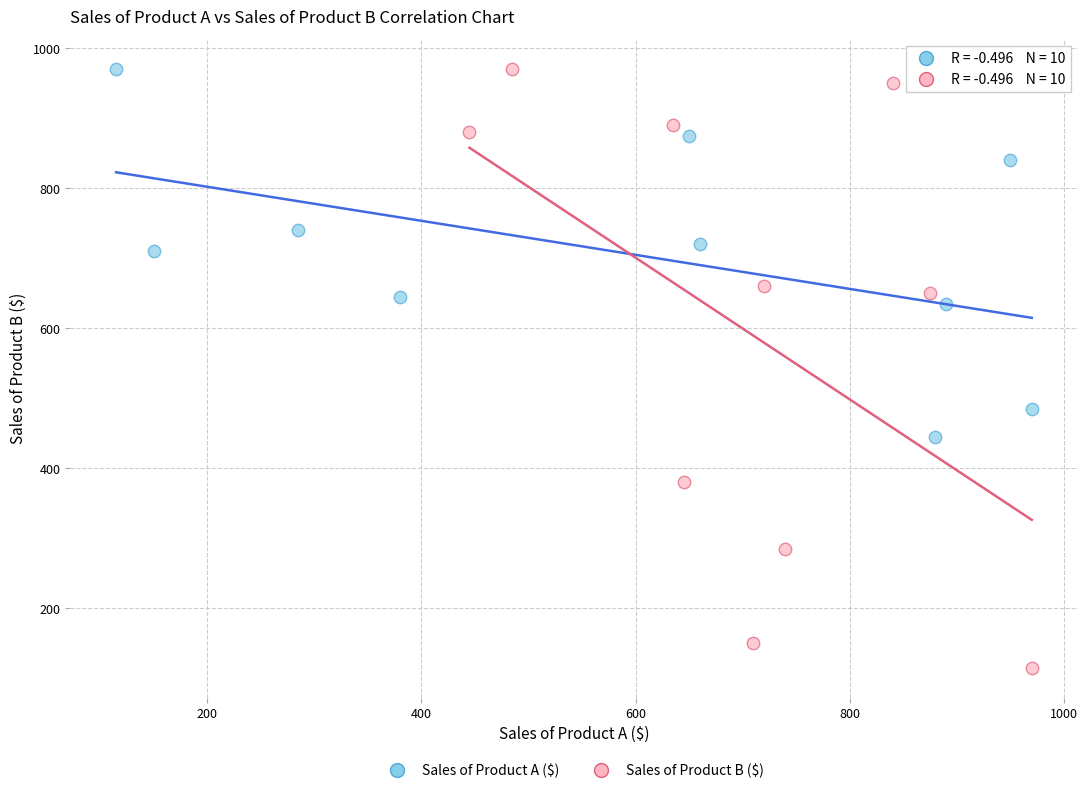

What are all the series names shown in the legend?

Sales of Product A ($), Sales of Product B ($)